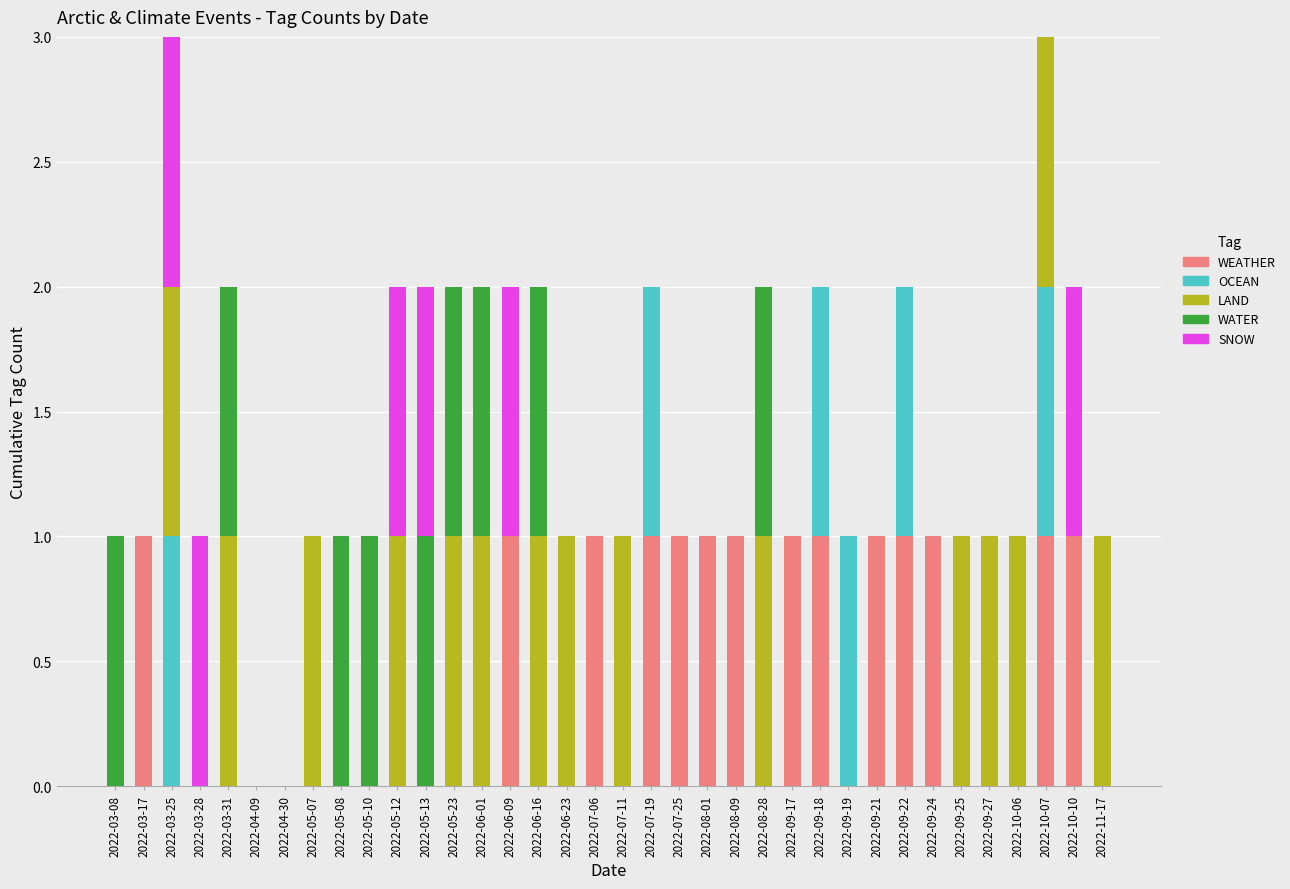

True or false: WEATHER has a value of 0 at 2022-03-25.

True